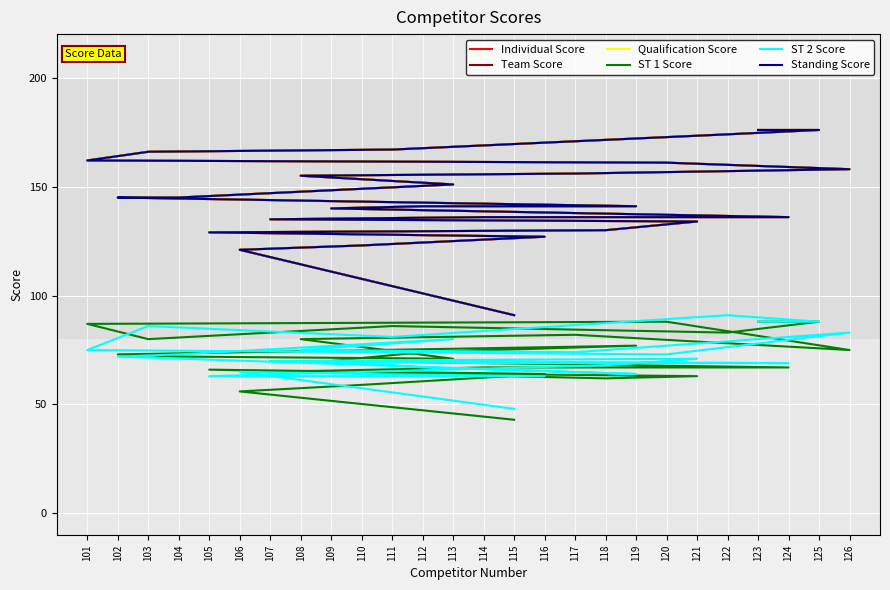

True or false: ST 1 Score has a value of 43 at 115.

True